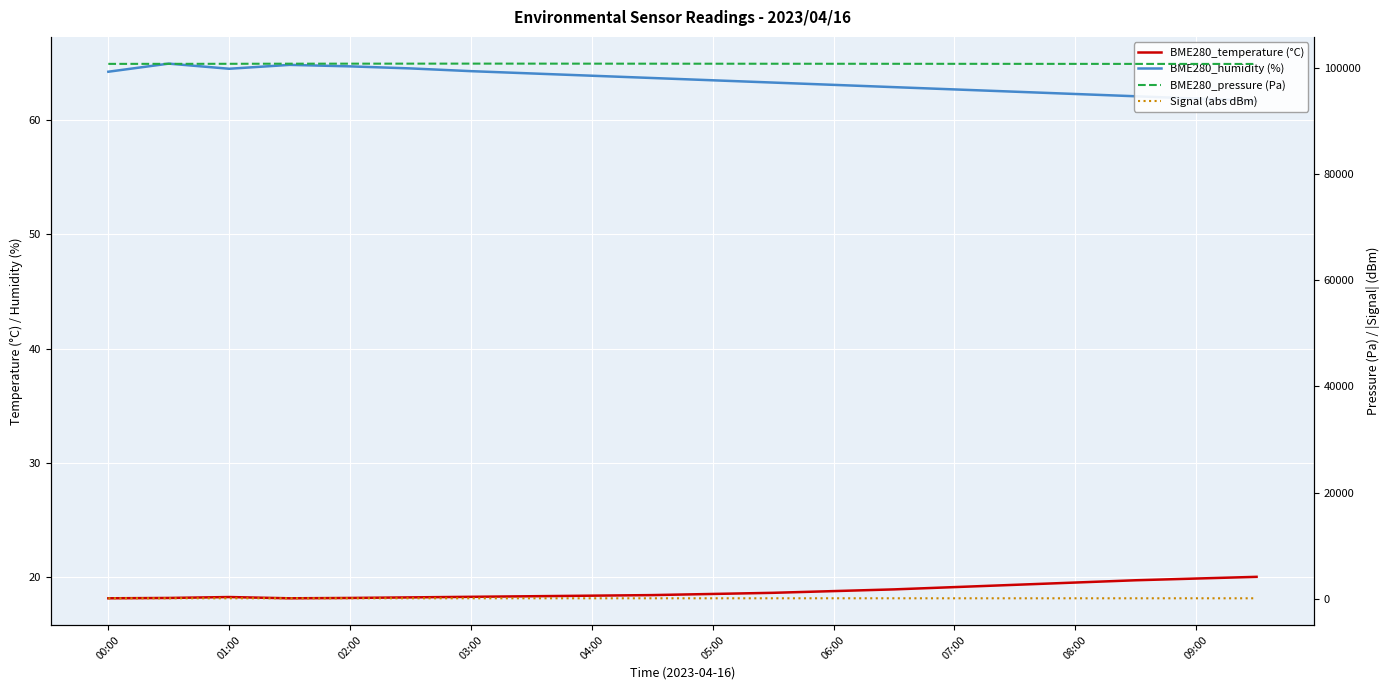

Reading right to left, what are all the values shown in this chart?

BME280_temperature (°C): 20.0	19.9	19.7	19.5	19.3	19.1	18.9	18.8	18.6	18.5	18.4	18.4	18.3	18.2	18.2	18.1	18.1	18.2	18.1	18.1
BME280_humidity (%): 61.7	61.9	62.1	62.3	62.5	62.7	62.9	63.1	63.3	63.5	63.7	63.9	64.1	64.3	64.5	64.7	64.8	64.5	65.0	64.2
BME280_pressure (Pa): 100755.0	100760.0	100765.0	100770.0	100775.0	100780.0	100785.0	100790.0	100795.0	100800.0	100805.0	100810.0	100815.5	100817.3	100813.3	100809.4	100805.2	100783.9	100775.9	100769.6
Signal (abs dBm): 76.0	77.0	76.0	76.0	75.0	76.0	76.0	77.0	77.0	76.0	76.0	75.0	76.0	76.0	76.0	76.0	77.0	76.0	76.0	77.0